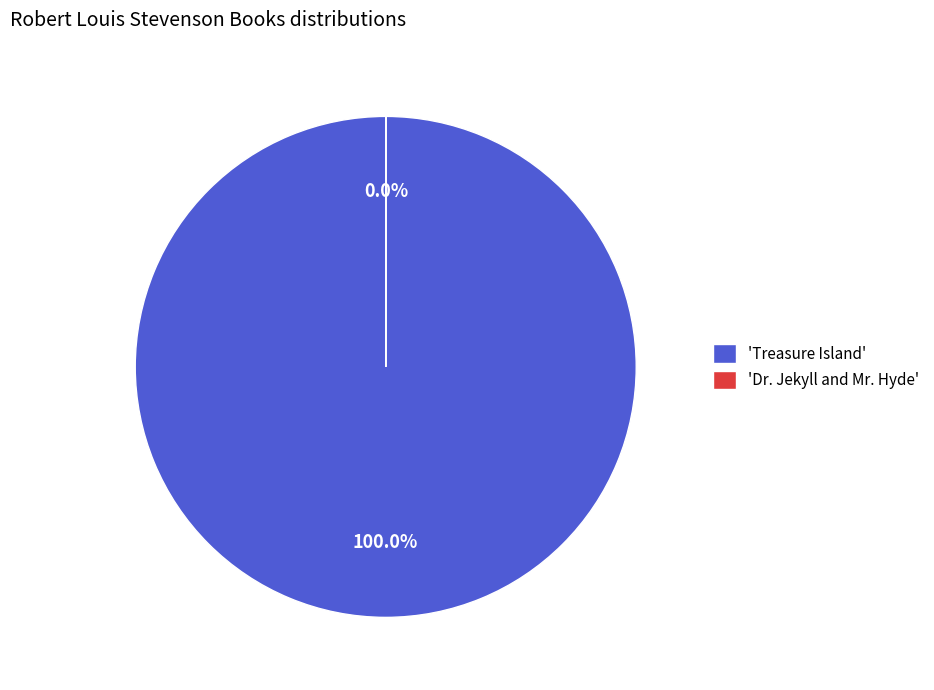

Which category has the biggest portion of the pie?

'Treasure Island'